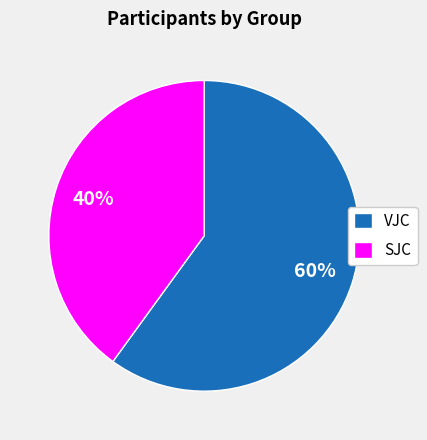

To the nearest percent, what is the difference between the largest and smallest slice percentages?

20%